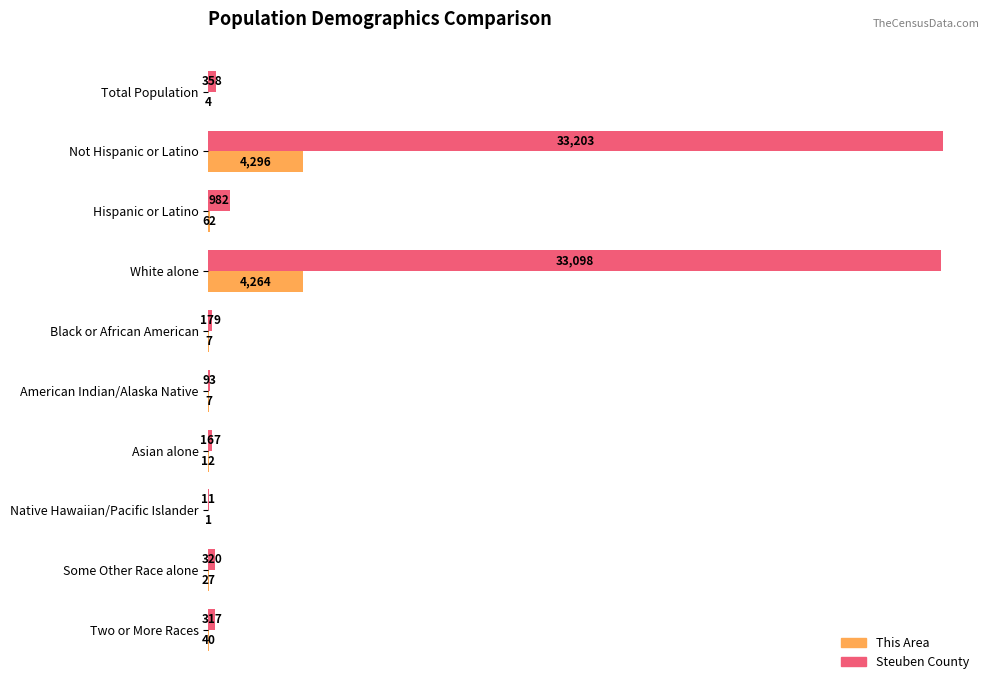

What is the sum of the This Area values at Total Population and Not Hispanic or Latino?

4300